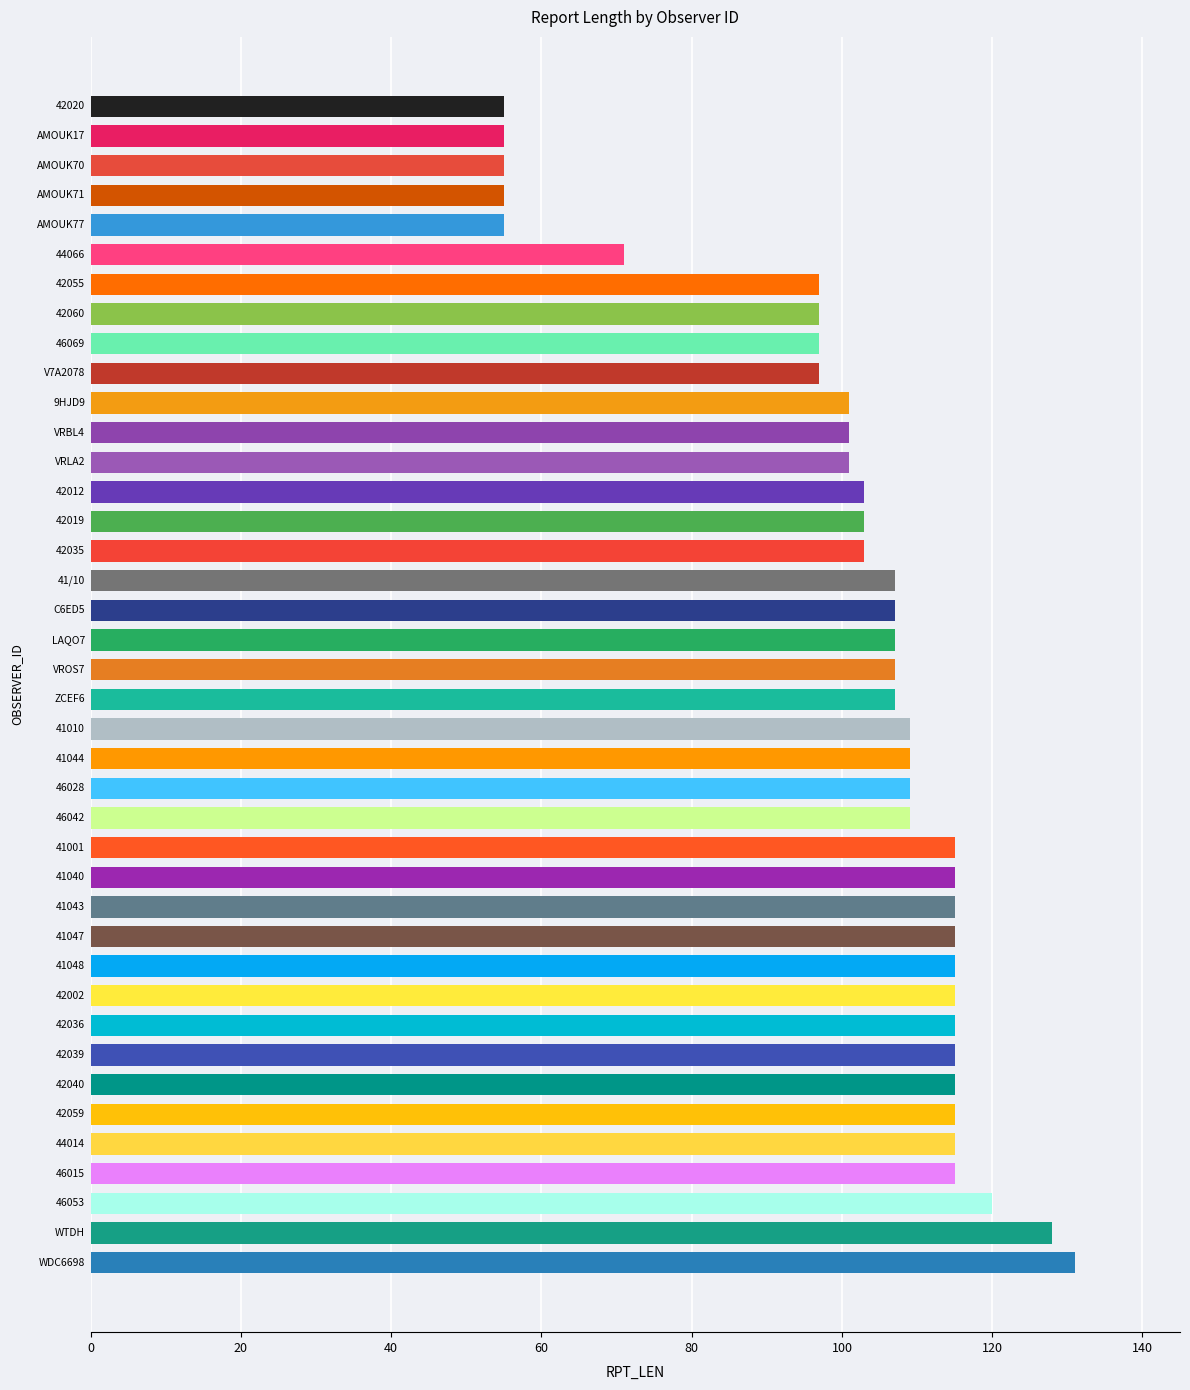

Between 41010 and 46069, which is larger?

41010